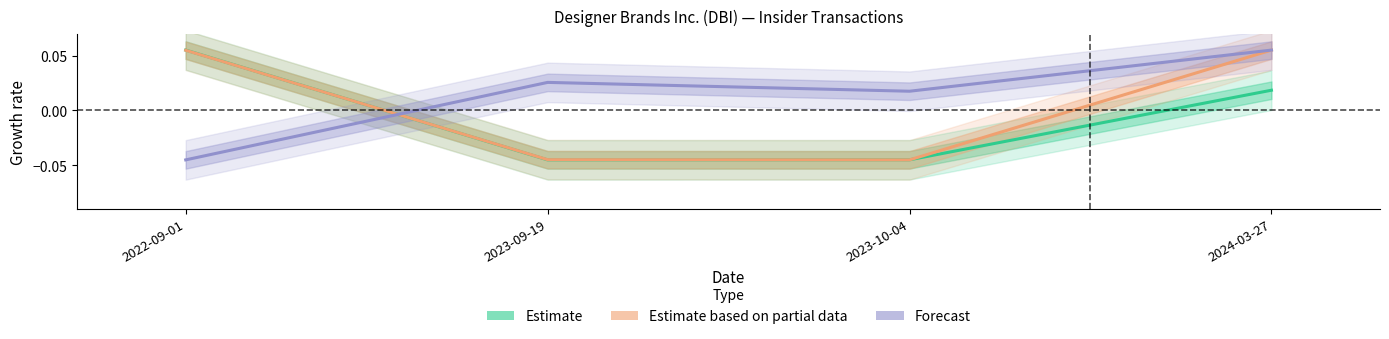

Count the Forecast values in the range 0 to 1.

3